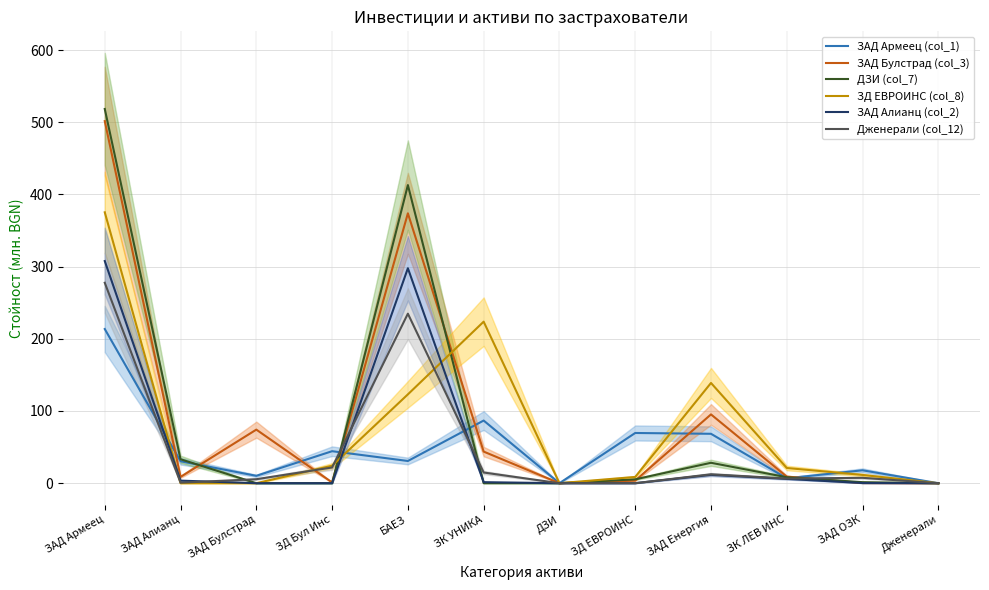

Rank the categories by ЗАД Армеец (col_1) value from highest to lowest.

ЗАД Армеец, ЗК УНИКА, ЗД ЕВРОИНС, ЗАД Енергия, ЗД Бул Инс, БАЕЗ, ЗАД Алианц, ЗАД ОЗК, ЗАД Булстрад, ЗК ЛЕВ ИНС, ДЗИ, Дженерали